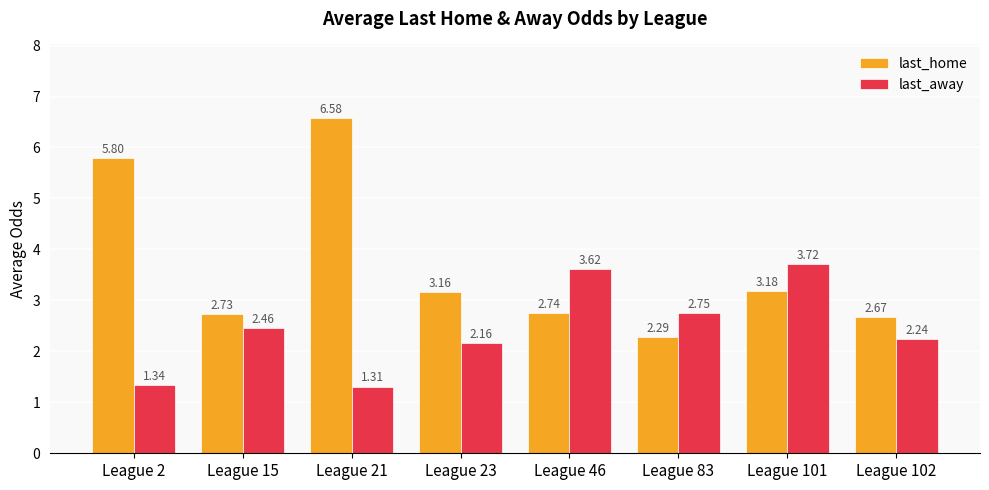

What is the average value of the last_home series?

3.6